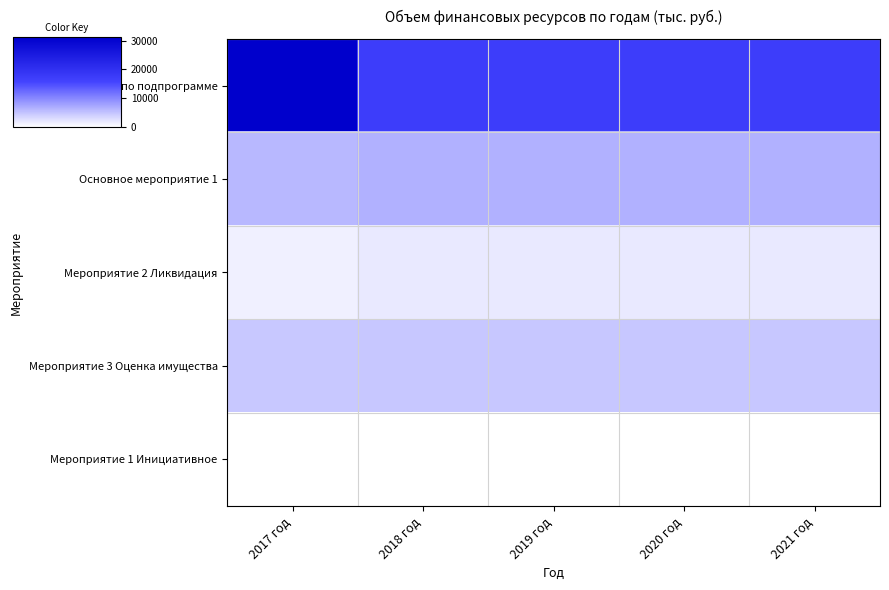

What is the total value across all series at 2017 год?

43042